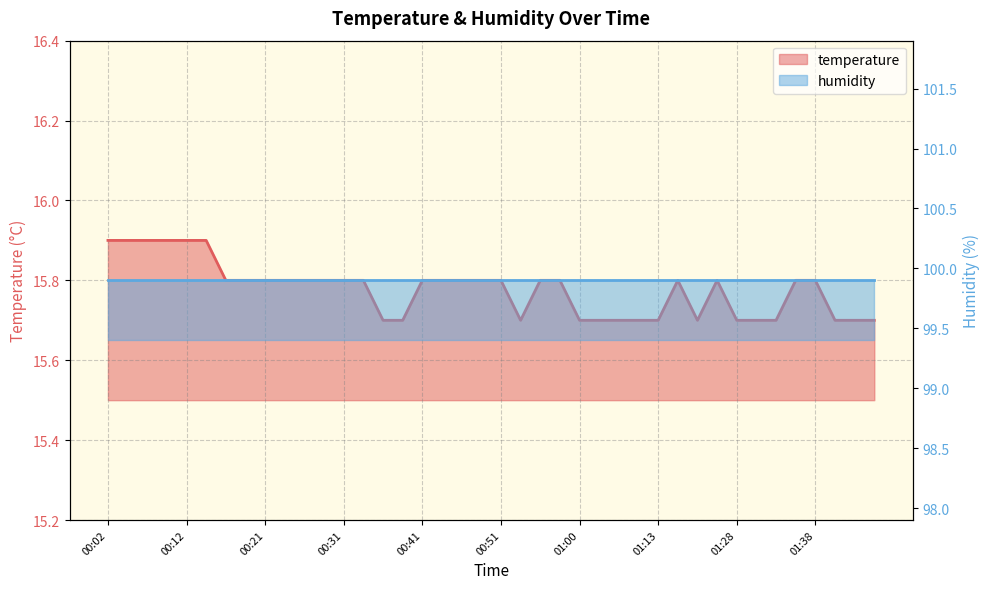

What is the difference between the maximum and minimum values?

0.2